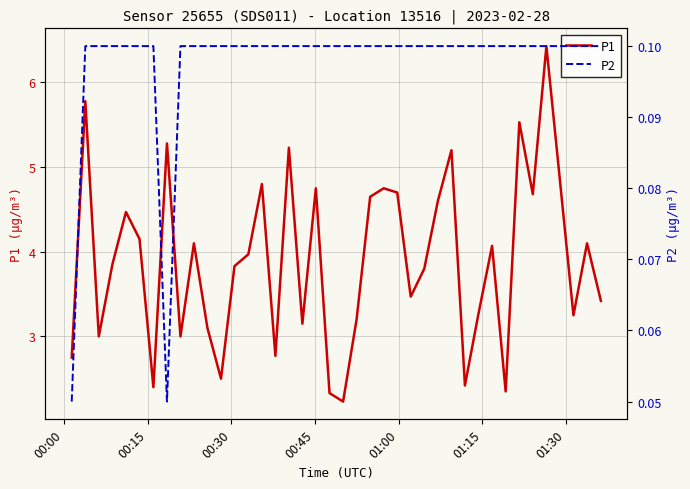

Reading right to left, extract all data points from this chart.

P1: 3.4	4.1	3.2	4.8	6.4	4.7	5.5	2.4	4.1	3.3	2.4	5.2	4.6	3.8	3.5	4.7	4.8	4.7	3.2	2.2	2.3	4.8	3.1	5.2	2.8	4.8	4.0	3.8	2.5	3.1	4.1	3.0	5.3	2.4	4.2	4.5	3.9	3.0	5.8	2.8
P2: 0.1	0.1	0.1	0.1	0.1	0.1	0.1	0.1	0.1	0.1	0.1	0.1	0.1	0.1	0.1	0.1	0.1	0.1	0.1	0.1	0.1	0.1	0.1	0.1	0.1	0.1	0.1	0.1	0.1	0.1	0.1	0.1	0.1	0.1	0.1	0.1	0.1	0.1	0.1	0.1